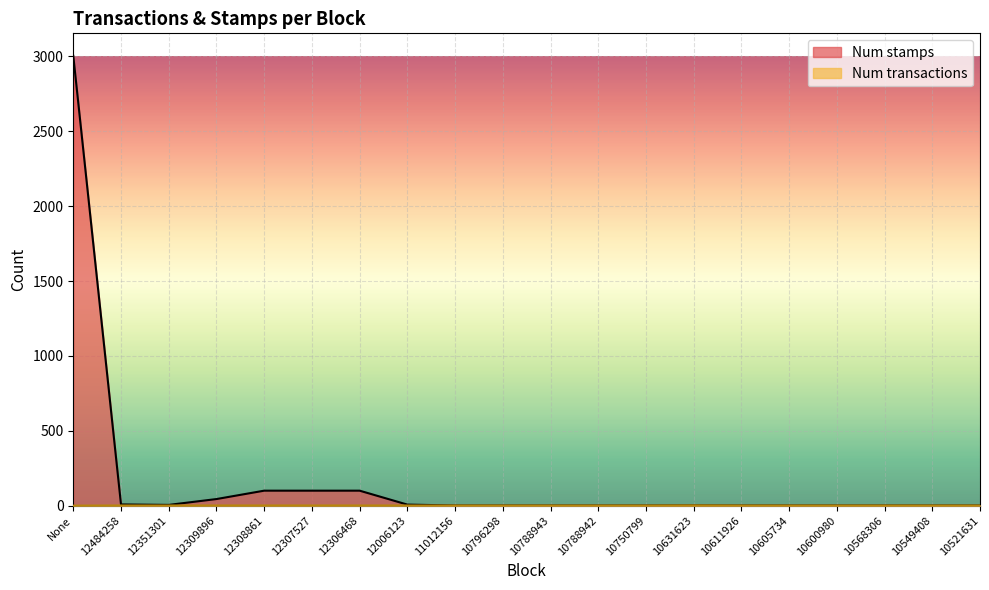

List the series in order of their peak value, lowest first.

Num transactions, Num stamps